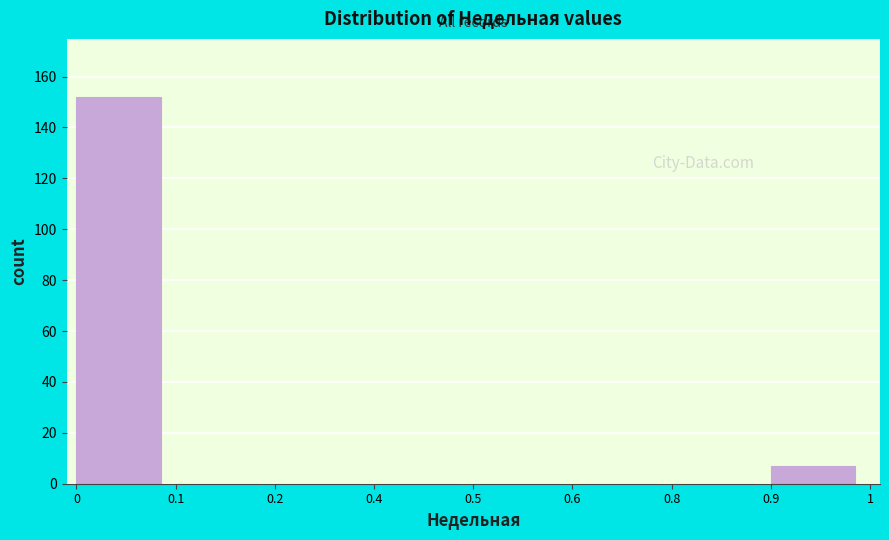

Reading left to right, transcribe all the data shown in this chart.

0=152	0.1=0	0.2=0	0.4=0	0.5=0	0.6=0	0.8=0	0.9=7